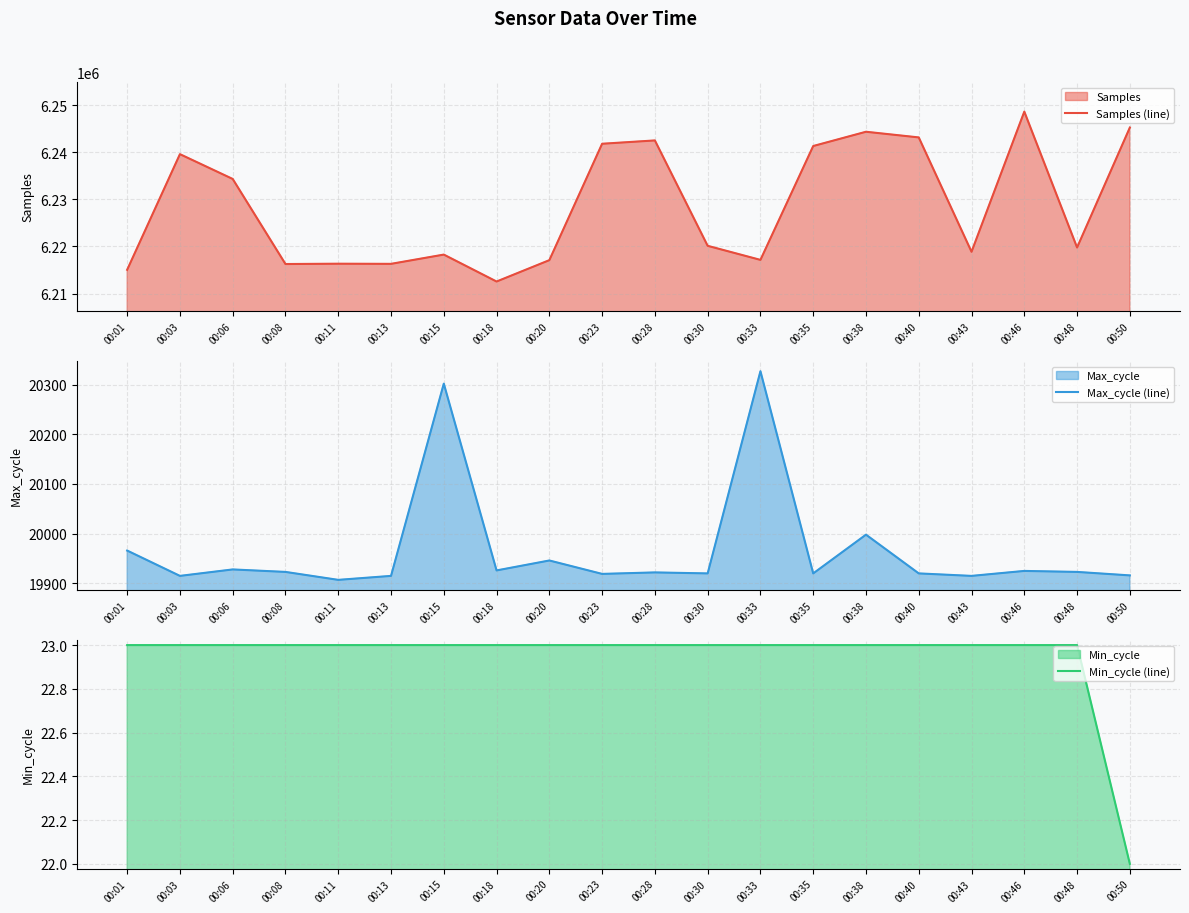

What is the average value of the Min_cycle (line) series?

23